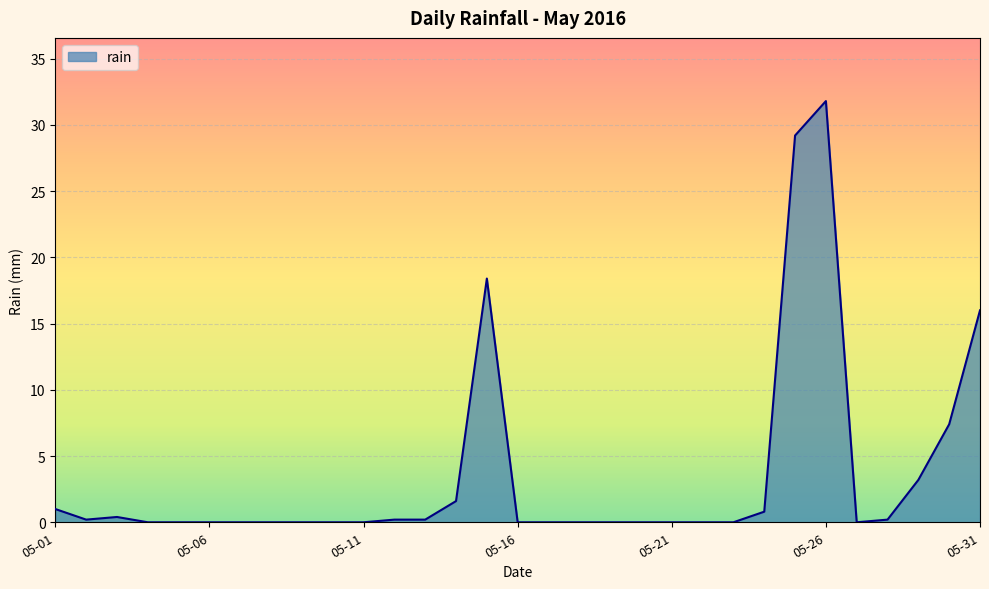

What is the difference between the maximum and minimum values?

31.8